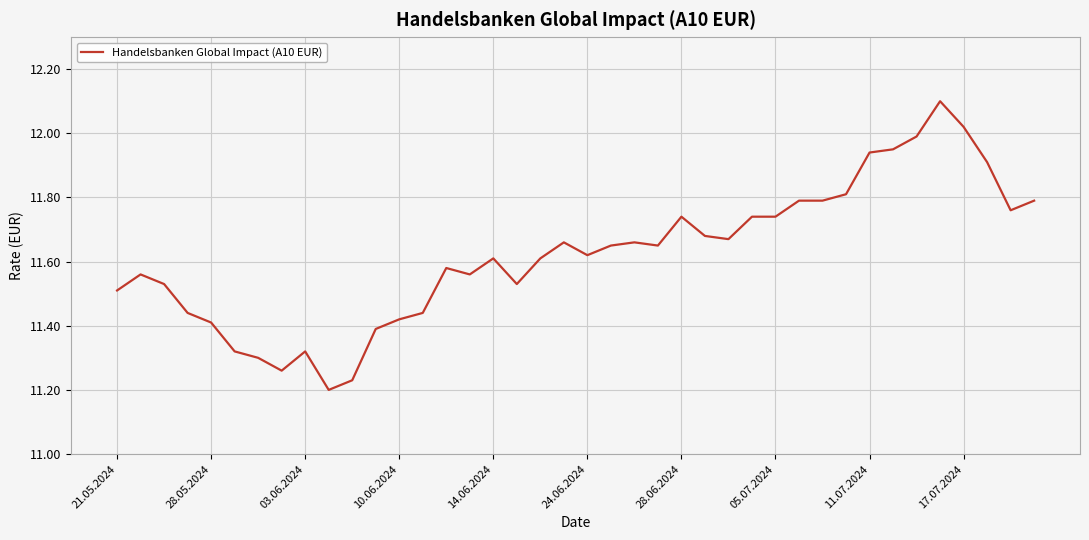

What is the maximum value shown in the chart?

12.1